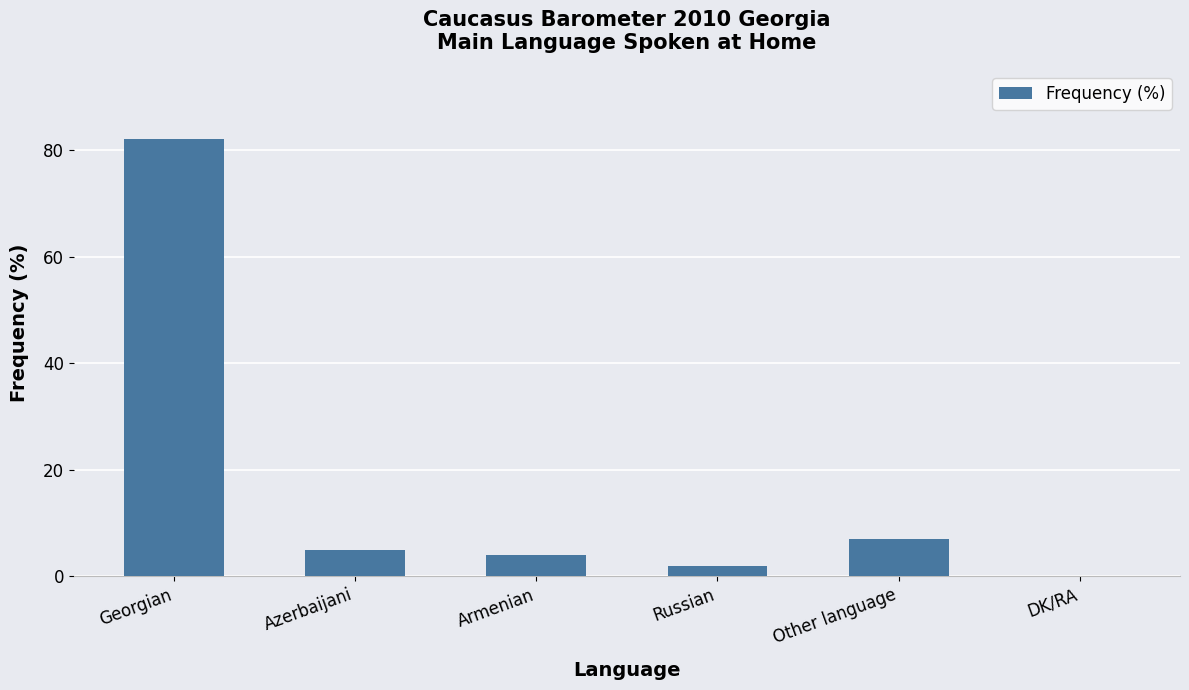

Which has a higher value, Georgian or Armenian?

Georgian